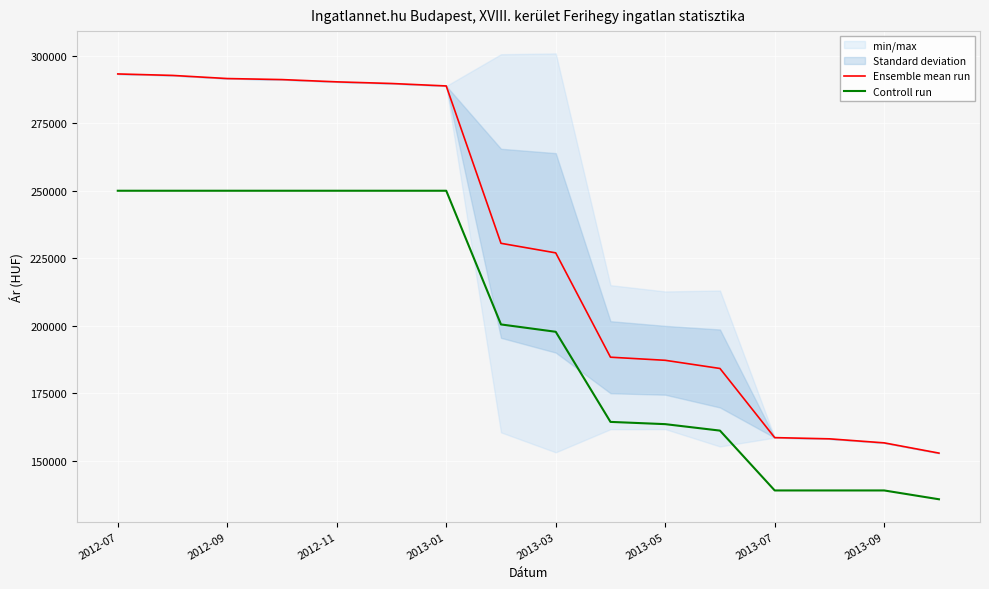

True or false: Controll run and Ensemble mean run cross at least once.

False